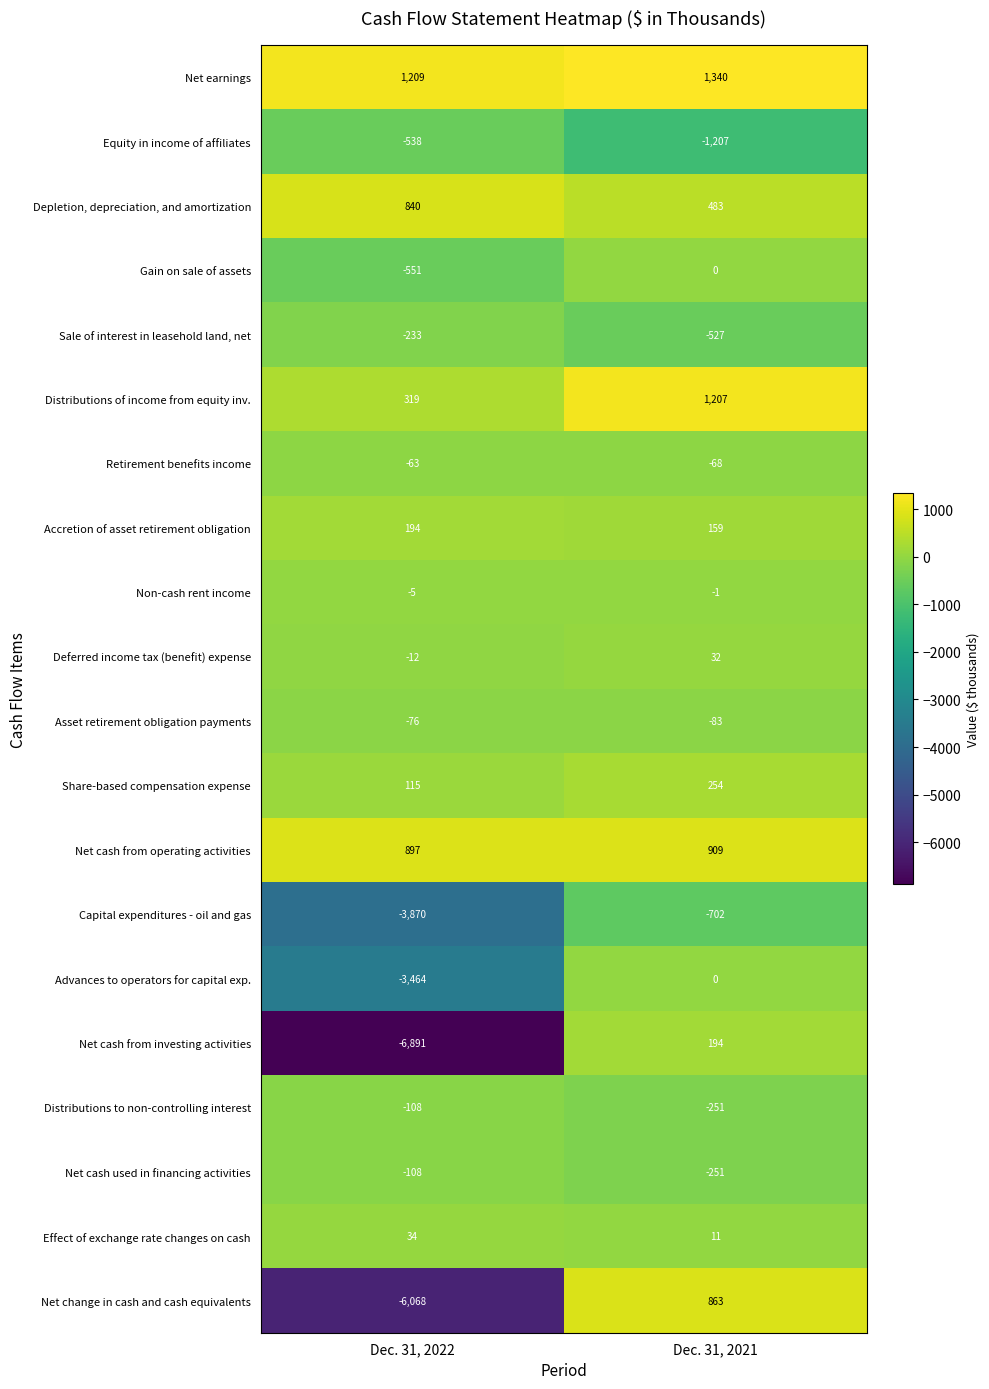

What is the difference between the highest and lowest values at Dec. 31, 2022?

8100